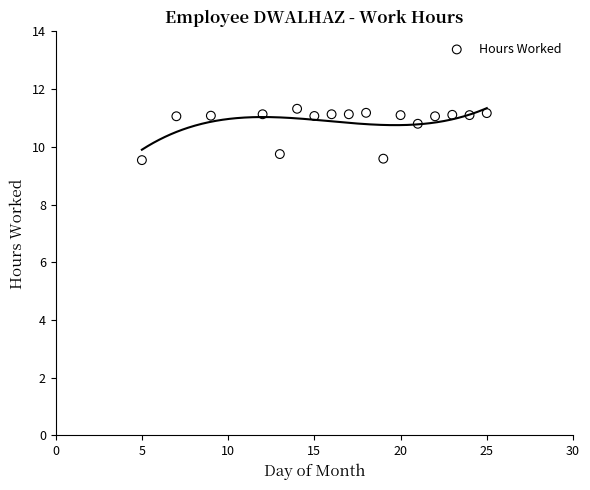

What Y value in the scatter plot is closest to 10?

9.8